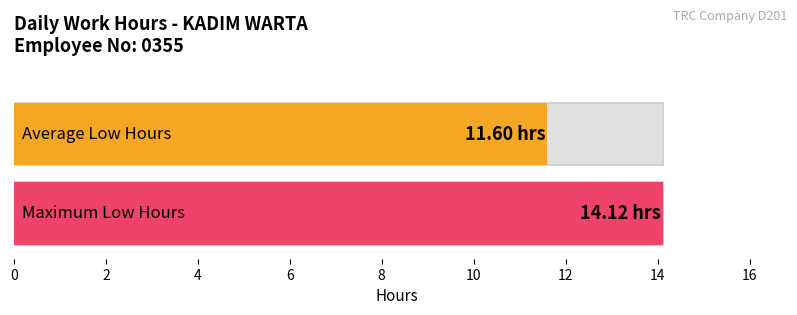

The chart shows a value of 17.0 at 30. True or false?

False